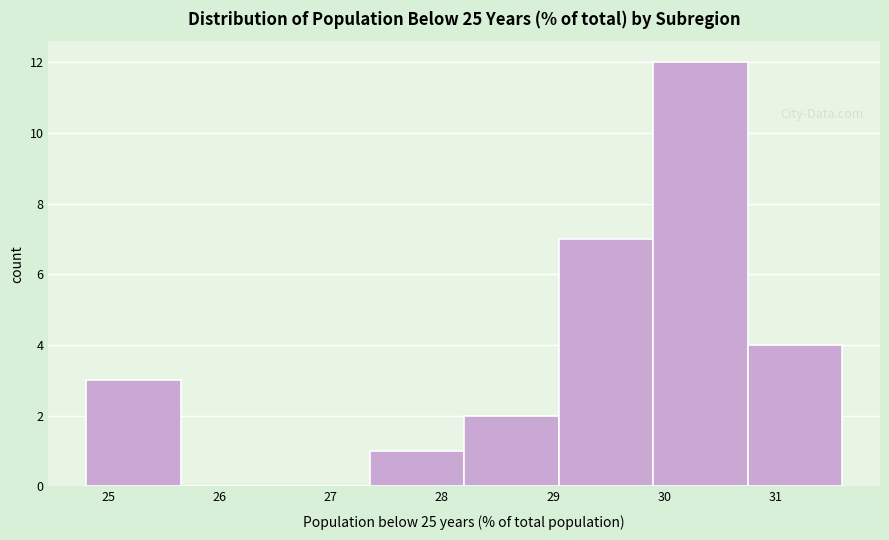

How tall is the bar that spans 27.35 to 28.20 on the x-axis? Neither the bar edges nor the heights are printed on the chart, so give them approximately, as read against the axes.

1